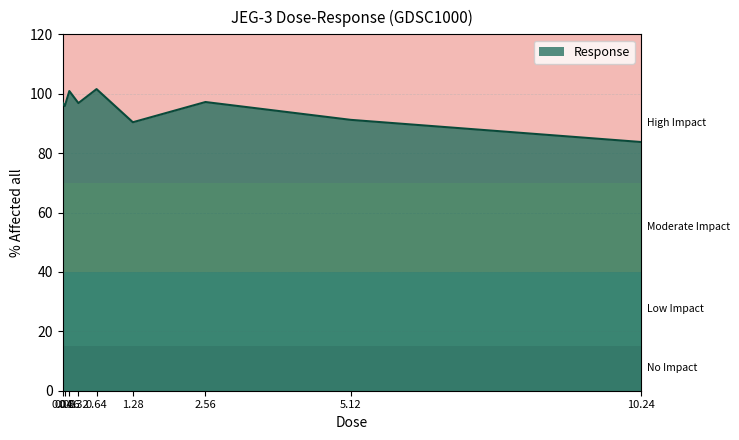

What is the sum of all values?

854.8